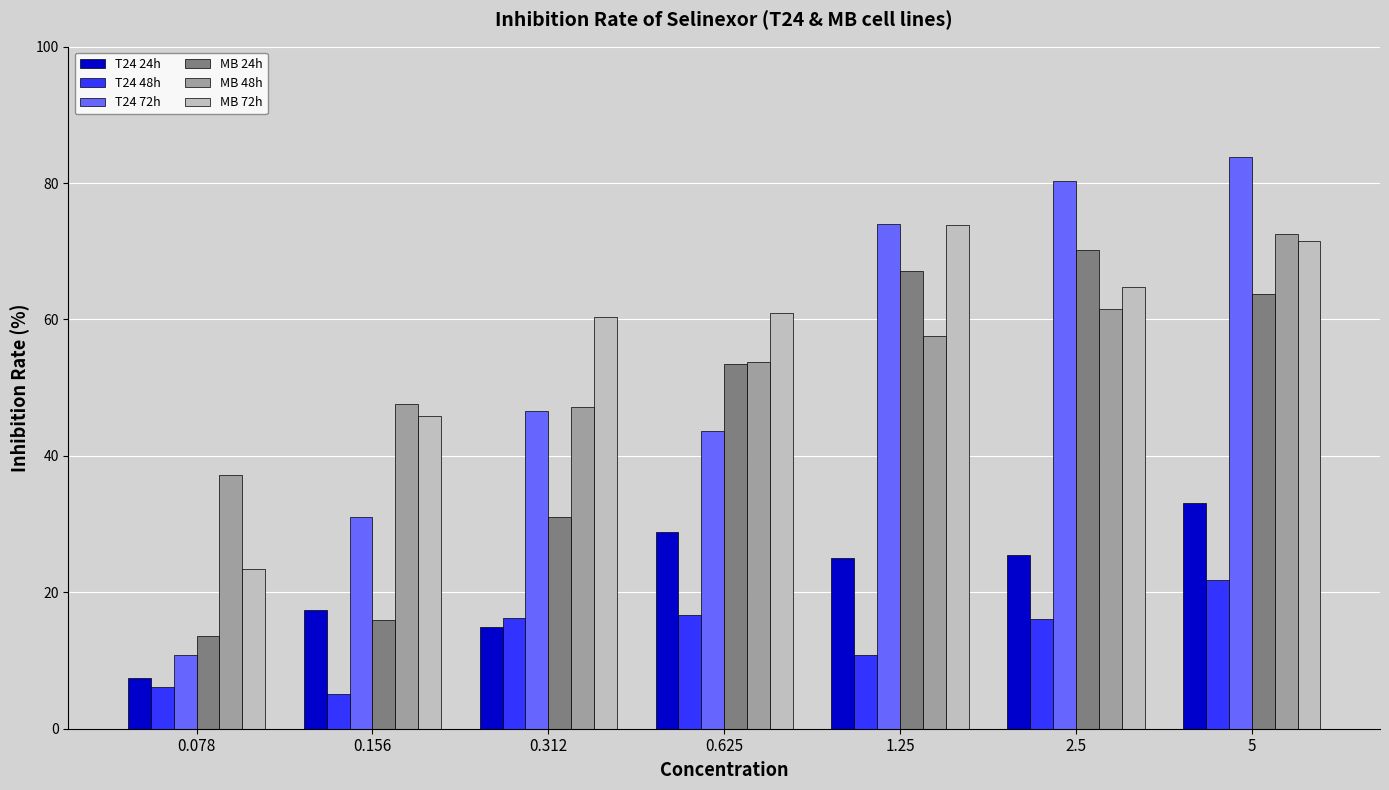

What is the value of the T24 24h bar at the 1st from the left?

7.4